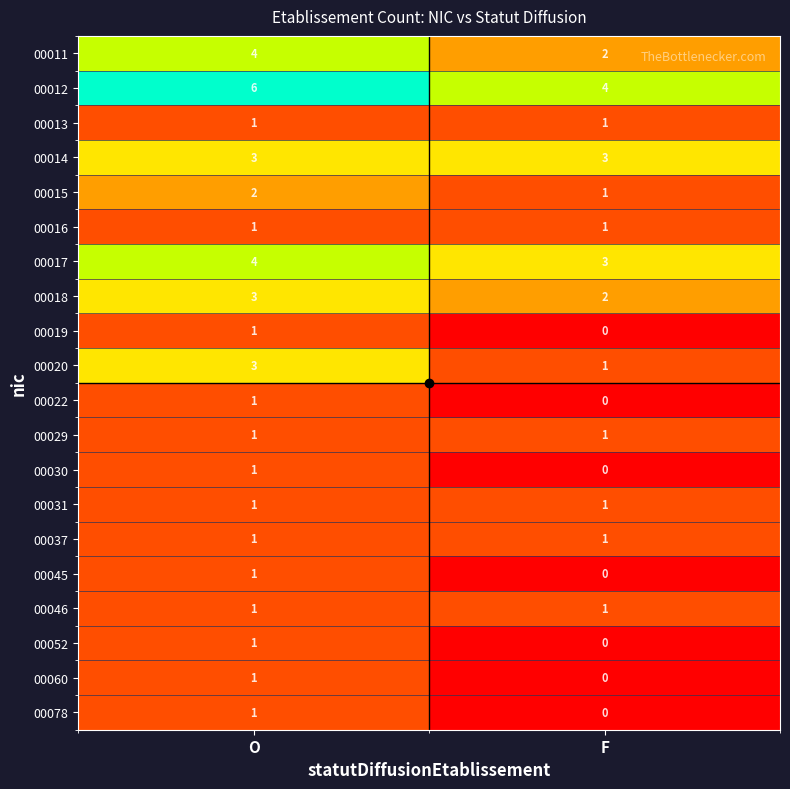

Which category has the highest value across all series?

O